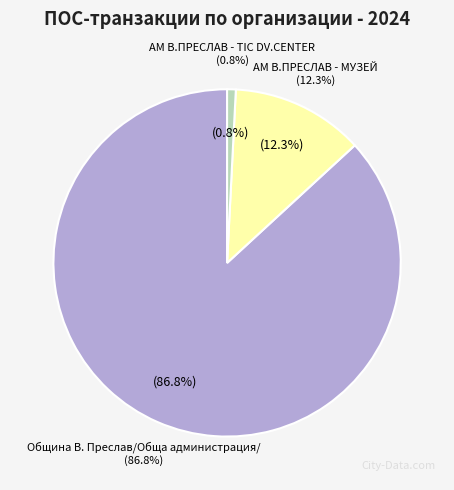

What is the change in value from Община В. Преслав/Обща администрация/ to АМ В.ПРЕСЛАВ - МУЗЕЙ?

-555